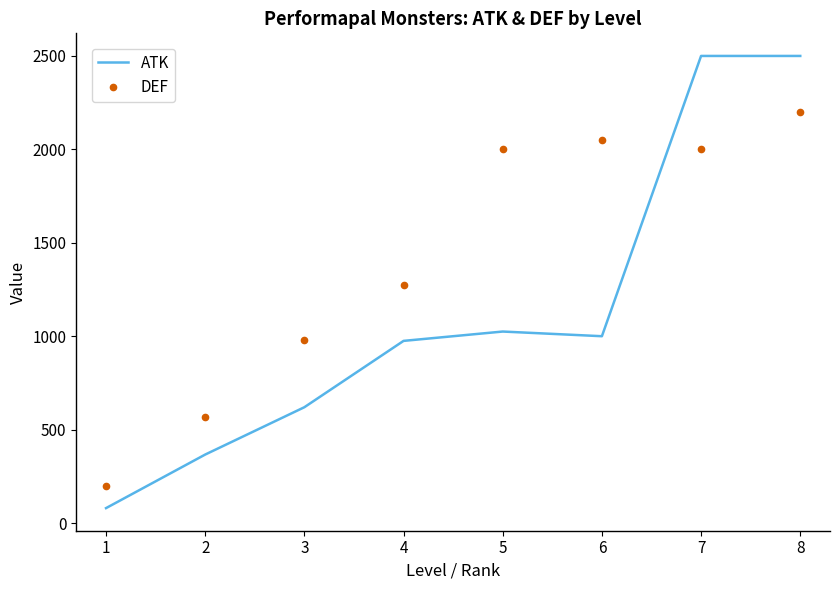

List the series in order of their overall mean, highest first.

DEF, ATK